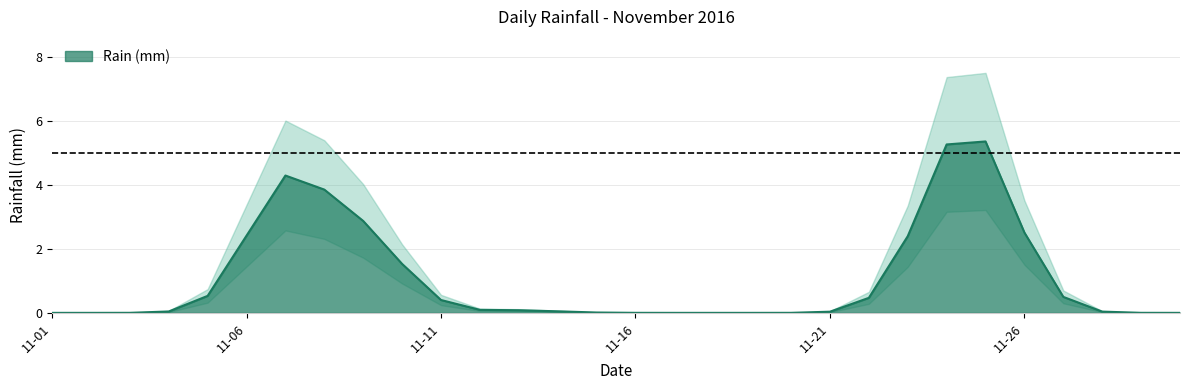

The value of Rain (mm) at 11-11 is 0.7. True or false?

False